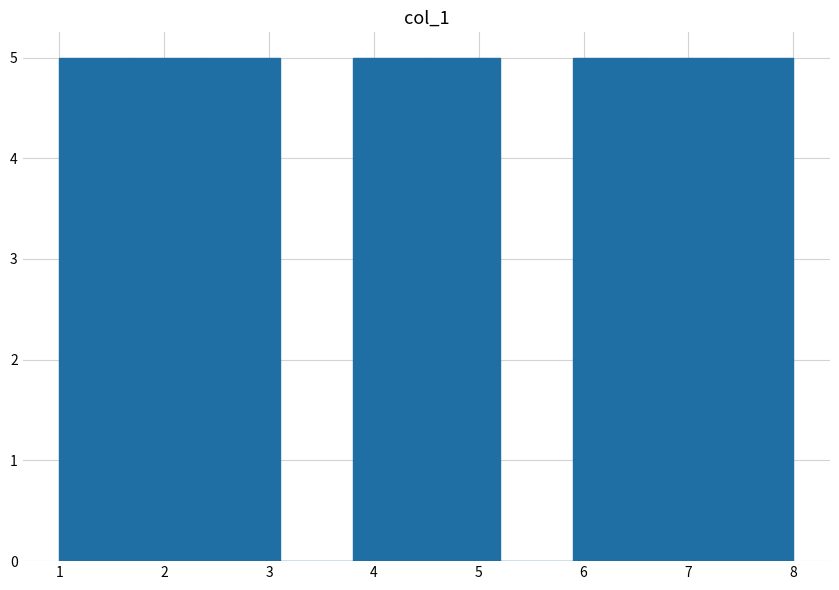

Reading left to right, transcribe this chart: for each bar, give the range it covers on the x-axis and its height. The values are not printed on the chart, so give them approximately, as read against the axis.

1.0 to 1.7: 5
1.7 to 2.4: 5
2.4 to 3.1: 5
3.1 to 3.8: 0
3.8 to 4.5: 5
4.5 to 5.2: 5
5.2 to 5.9: 0
5.9 to 6.6: 5
6.6 to 7.3: 5
7.3 to 8.0: 5